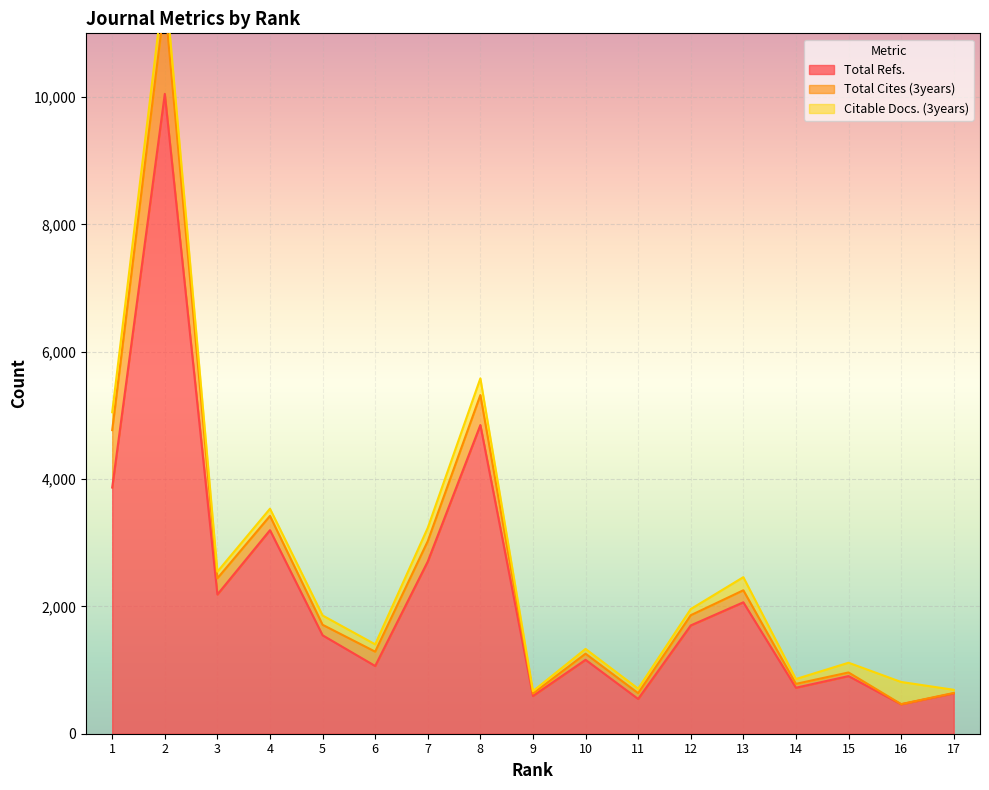

How many lines are shown in the chart?

3